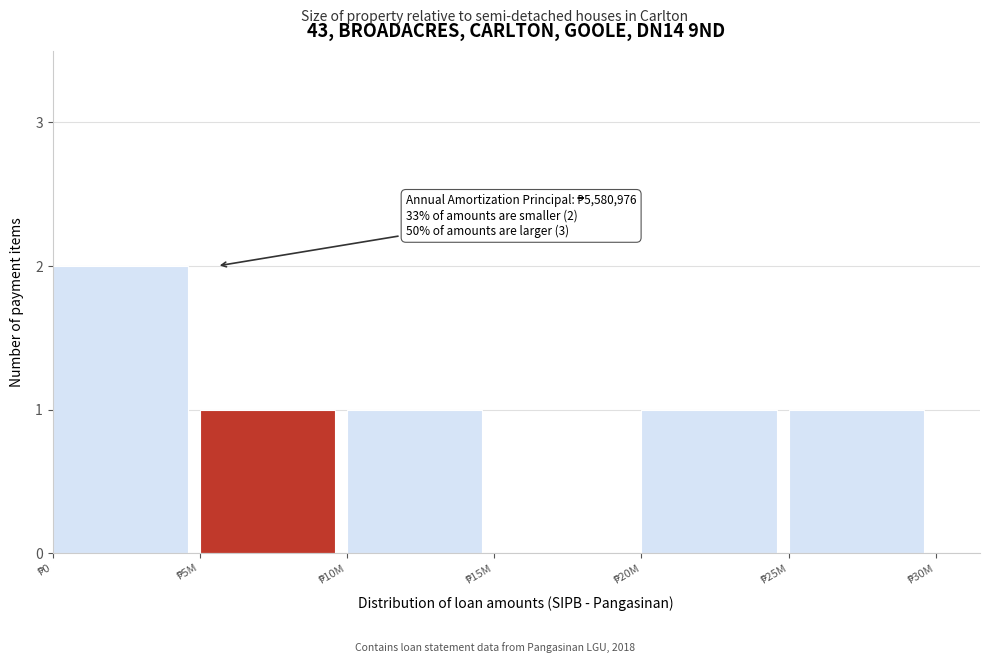

What is the sum of all values?

6